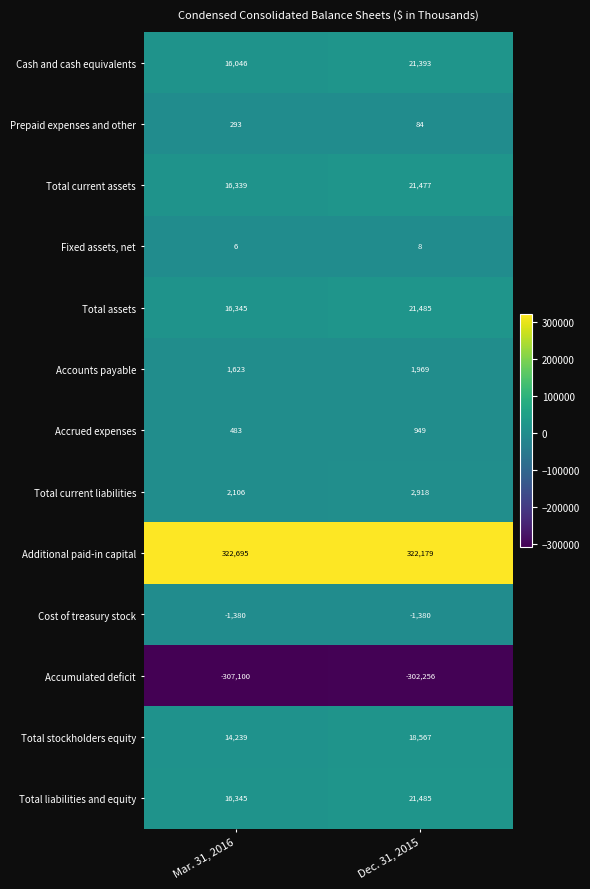

What is the minimum value for Accrued expenses?

483